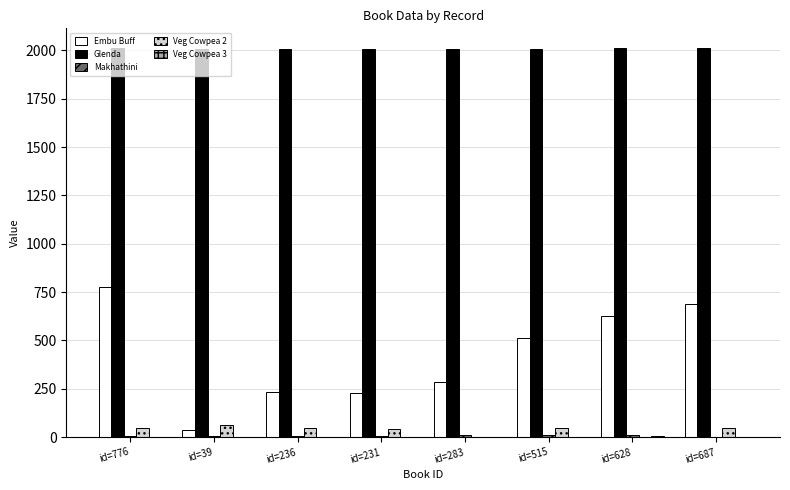

How many groups of bars are there?

8